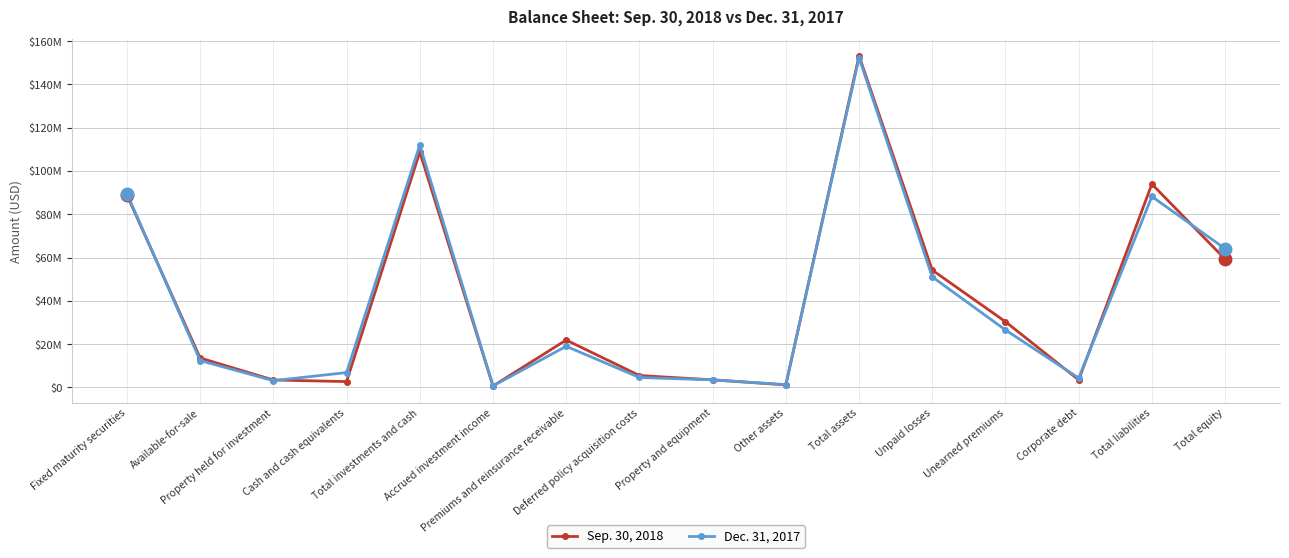

True or false: Sep. 30, 2018 has more than 1 interior local peaks.

True